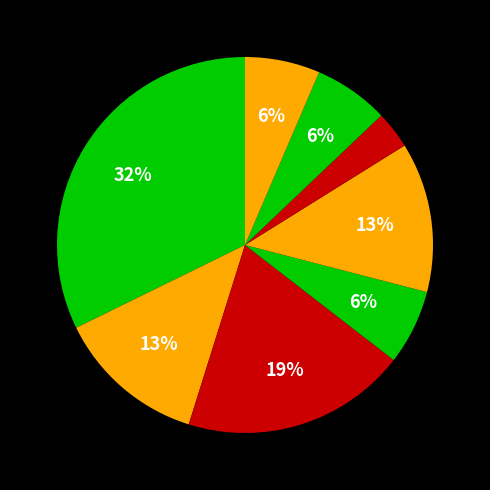

How many slices are in this pie chart?

8